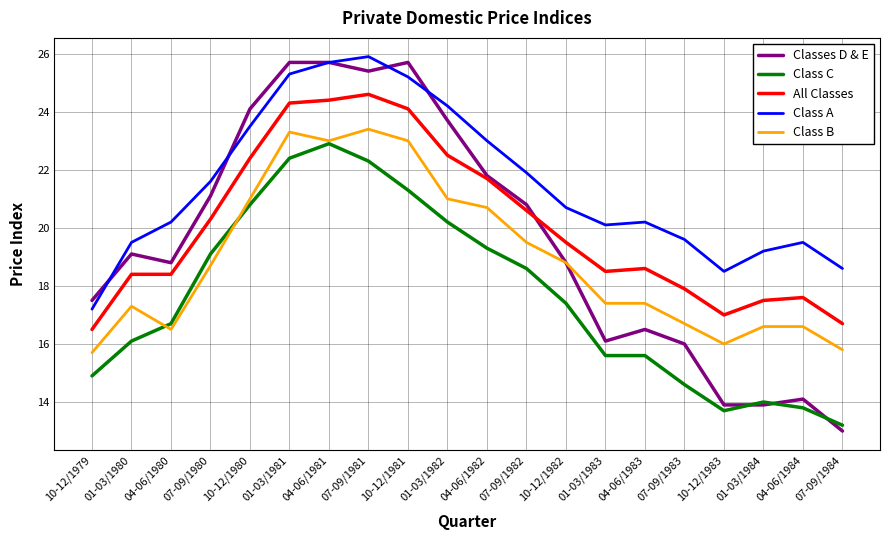

Which series has the widest spread of values?

Classes D & E